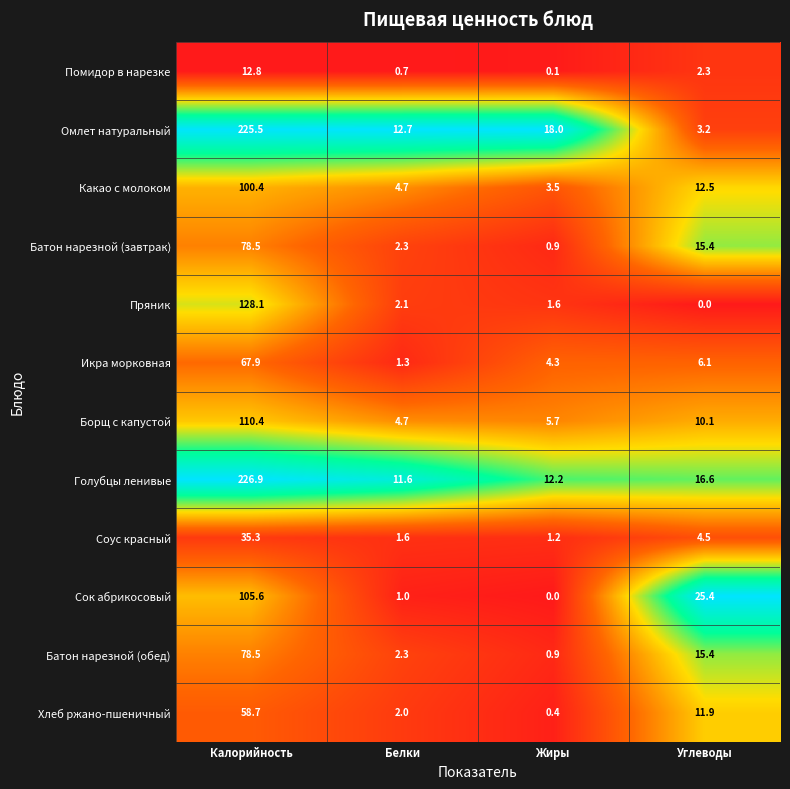

What is the average value of the Помидор в нарезке series?

4.0